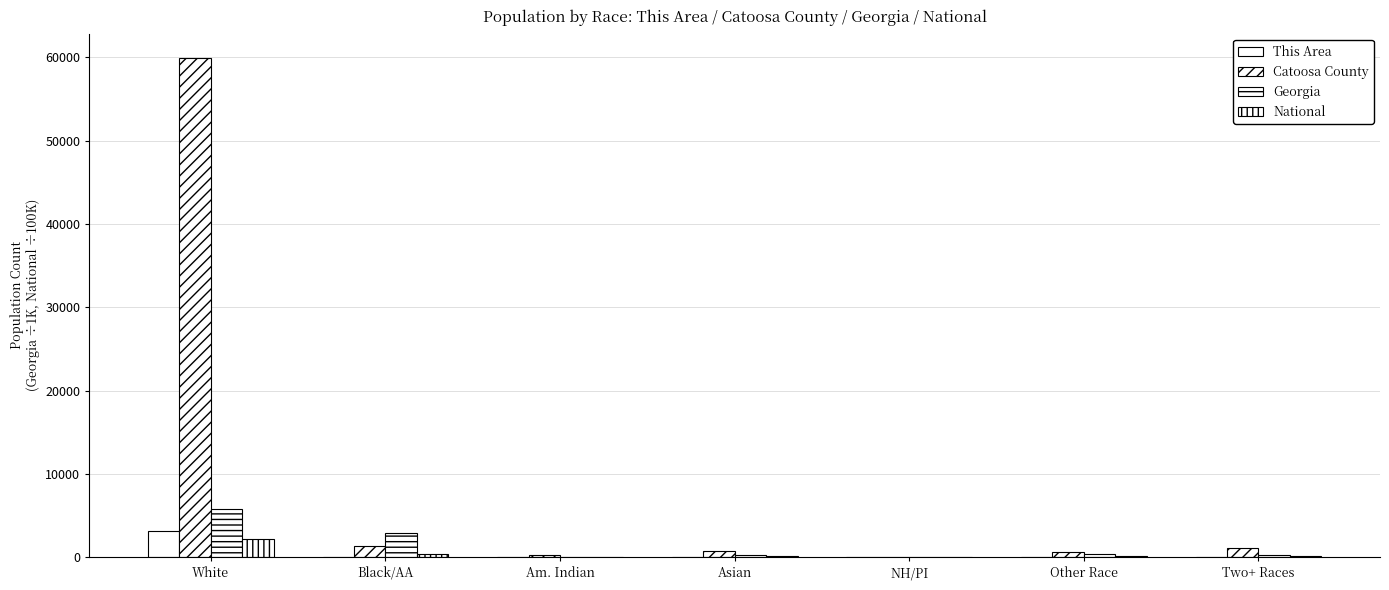

Reading right to left, transcribe all the data shown in this chart.

This Area: Two+ Races=47.0	Other Race=32.0	NH/PI=0.0	Asian=5.0	Am. Indian=11.0	Black/AA=19.0	White=3119.0
Catoosa County: Two+ Races=1055.0	Other Race=621.0	NH/PI=34.0	Asian=783.0	Am. Indian=212.0	Black/AA=1392.0	White=59845.0
Georgia: Two+ Races=207.5	Other Race=388.9	NH/PI=6.8	Asian=314.5	Am. Indian=32.2	Black/AA=2950.4	White=5787.4
National: Two+ Races=90.1	Other Race=191.1	NH/PI=5.4	Asian=146.7	Am. Indian=29.3	Black/AA=389.3	White=2235.5